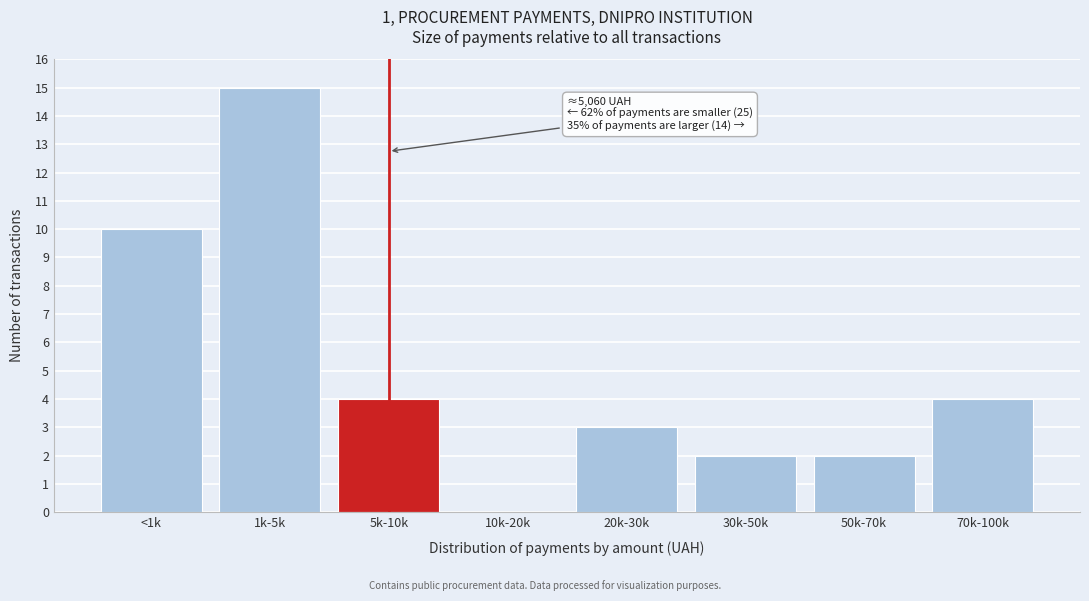

Reading left to right, transcribe all the data shown in this chart.

<1k=10	1k-5k=15	5k-10k=4	10k-20k=0	20k-30k=3	30k-50k=2	50k-70k=2	70k-100k=4